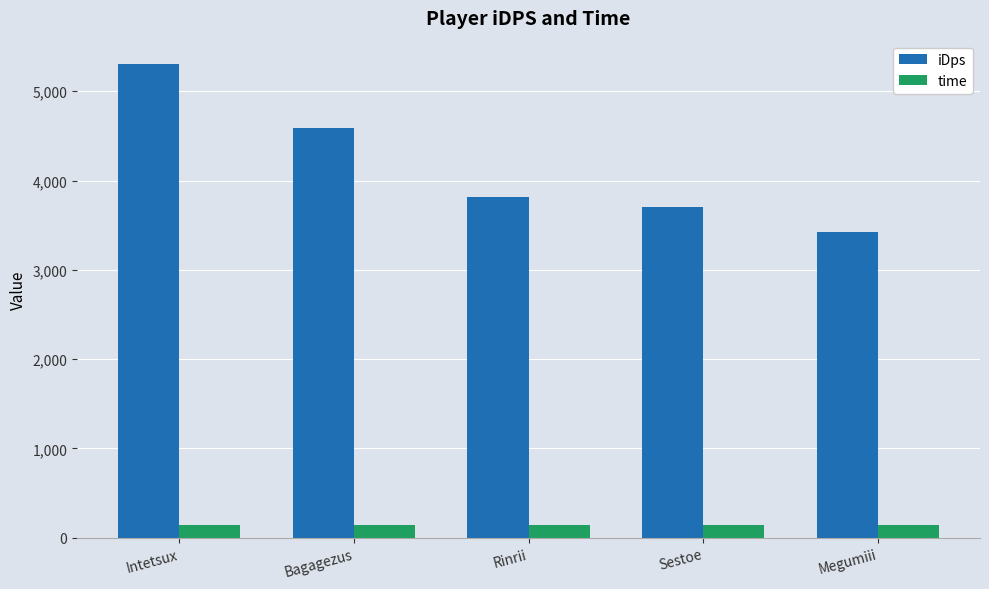

At Megumiii, list the series in order from smallest to largest.

time, iDps